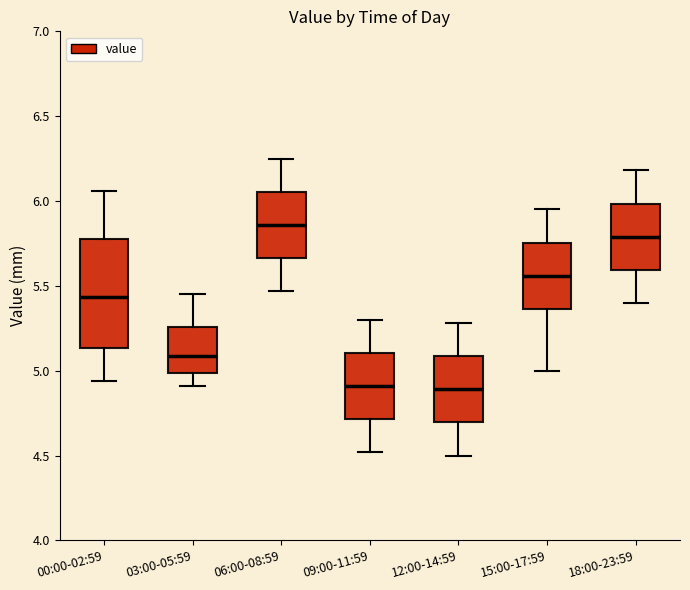

Which box has the highest median line?

06:00-08:59